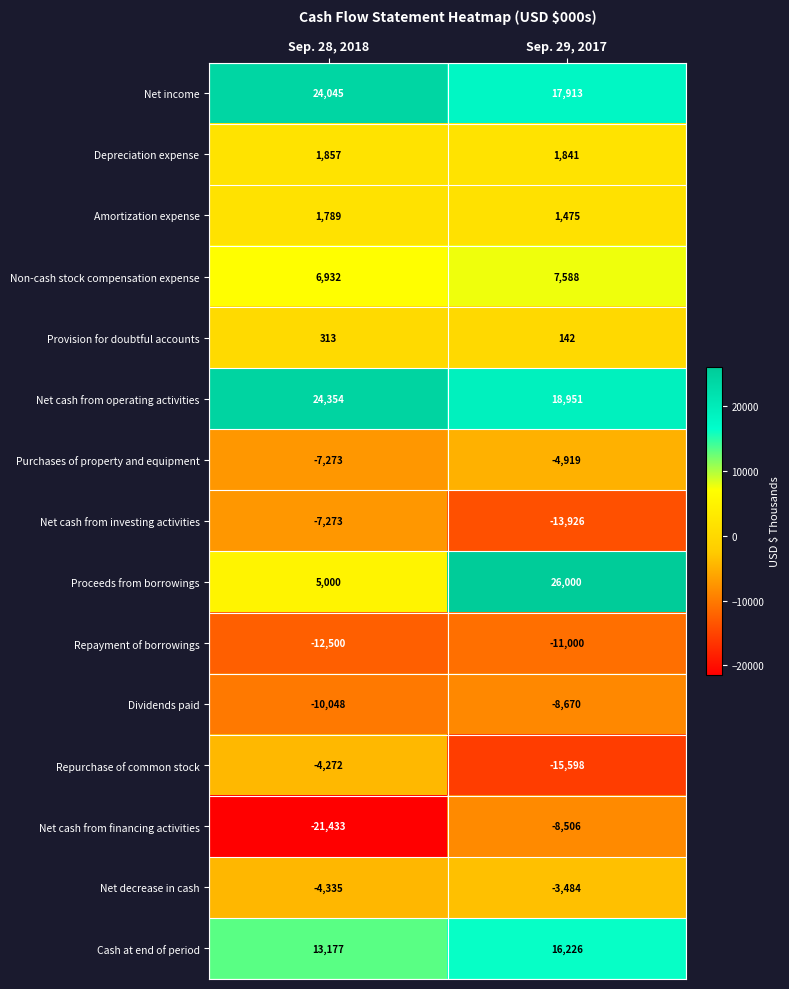

What is the difference between the Net income values at Sep. 28, 2018 and Sep. 29, 2017?

6132